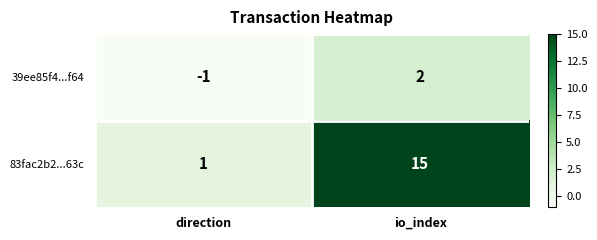

Rank the series by their average value, from lowest to highest.

39ee85f4...f64, 83fac2b2...63c